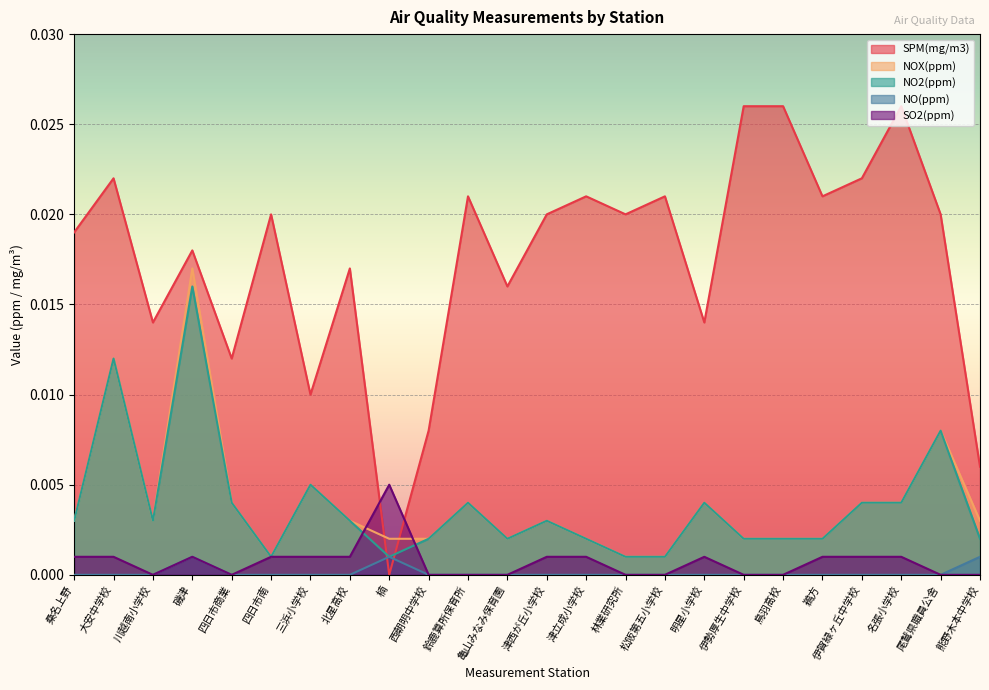

Where do SO2(ppm) and NO2(ppm) first cross each other?

北星高校 and 楠